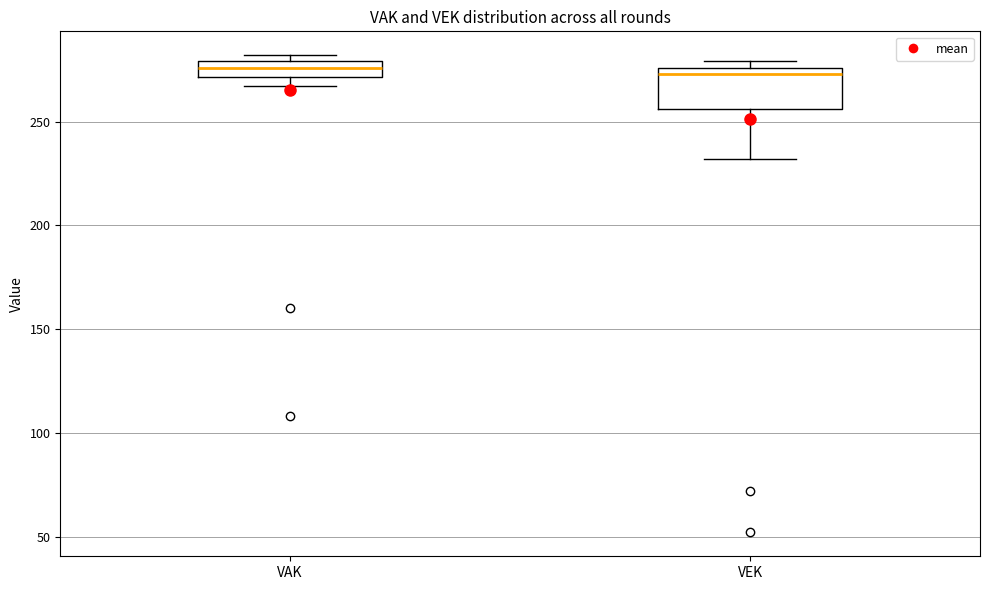

Reading left to right, transcribe this box plot: for each box, give where its median line is, the range the box spans, and where its two whiskers end, as read against the y-axis. The values are not printed on the chart, so give them approximately, as read against the axis.

VAK: median 275, box 270 to 280, whiskers 265 to 280 (just above the box's upper edge)
VEK: median 275 (just below the box's upper edge), box 255 to 275, whiskers 230 to 280